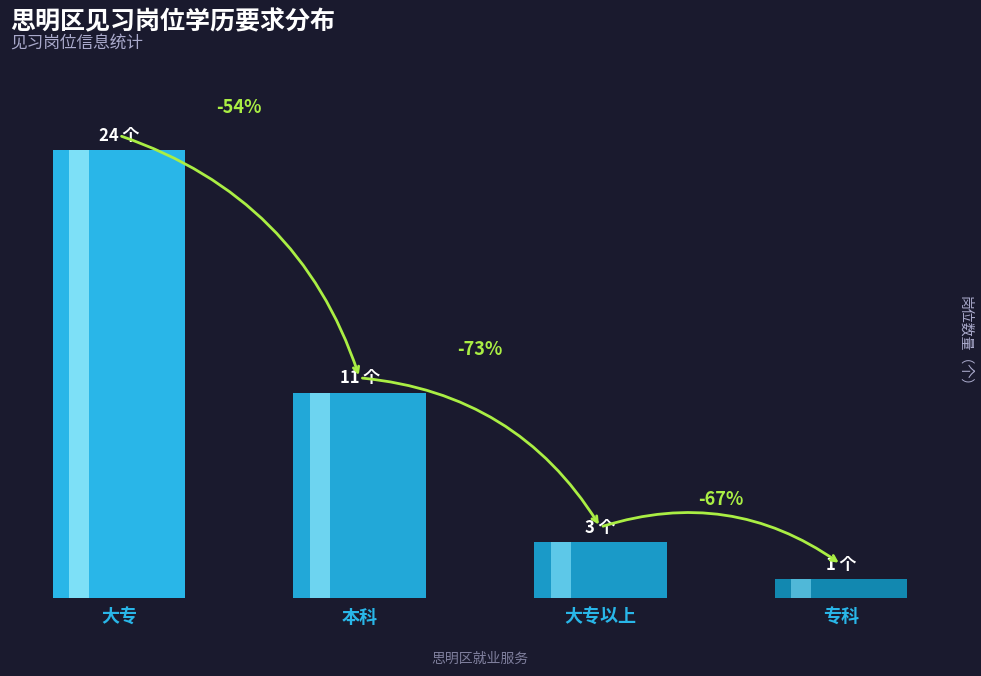

Is it true that the value at 32 is 1?

False